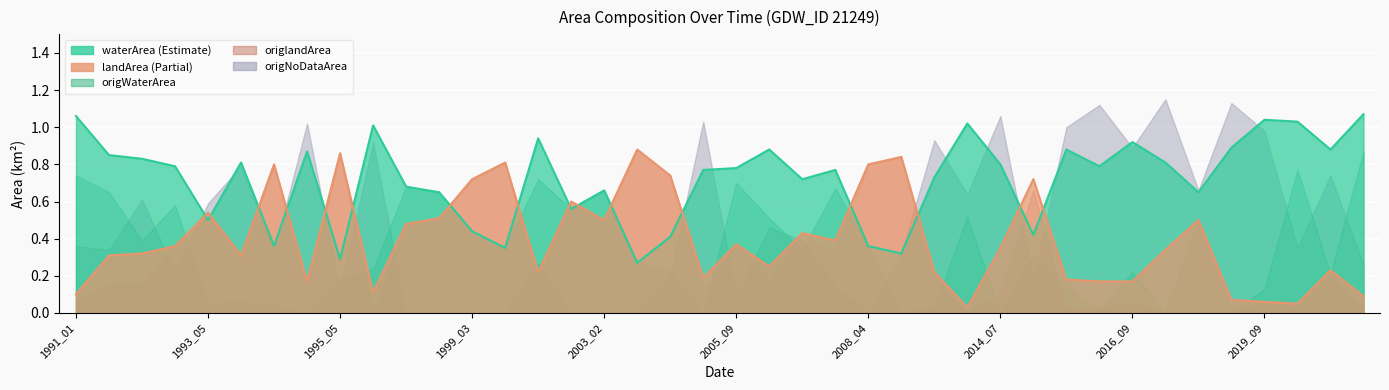

At which category does waterArea reach its first local valley?

1993_05